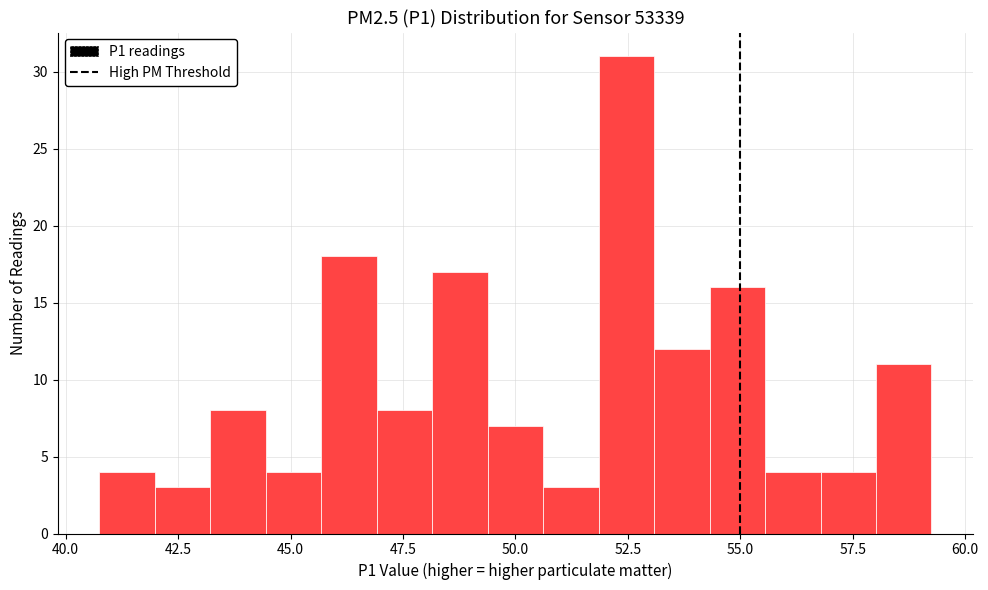

Read against the x-axis, roughly where is the centre of the tallest bar?

52.5